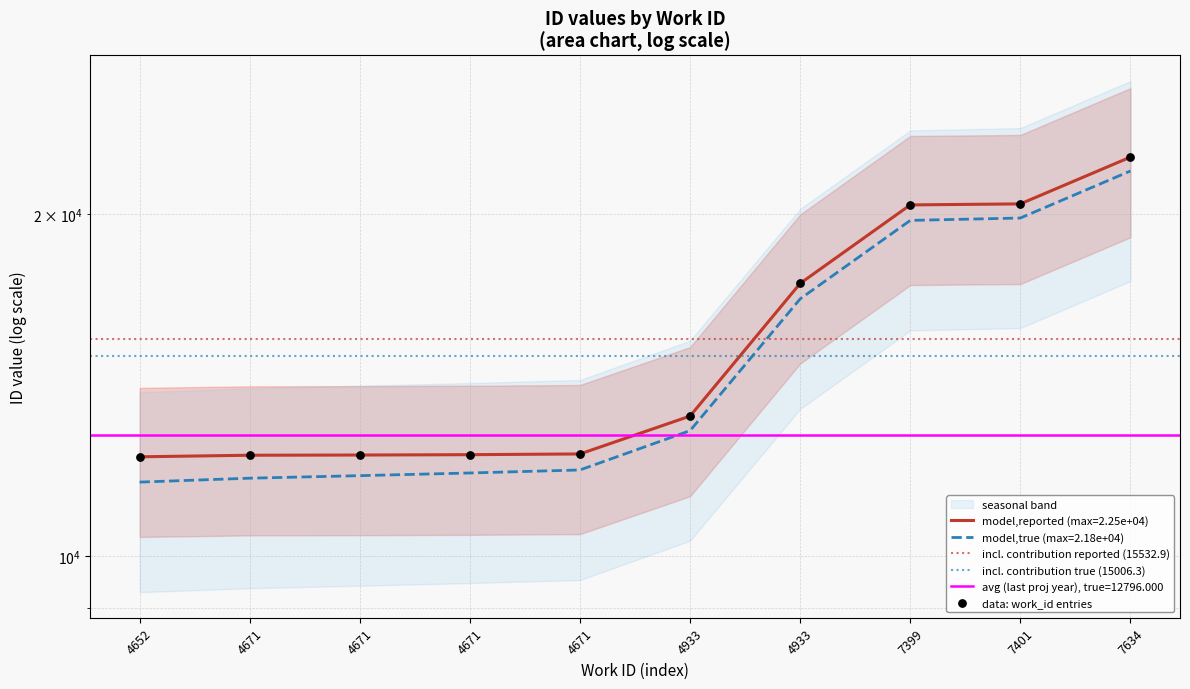

Which has a higher value, 4671 or 4933?

4933